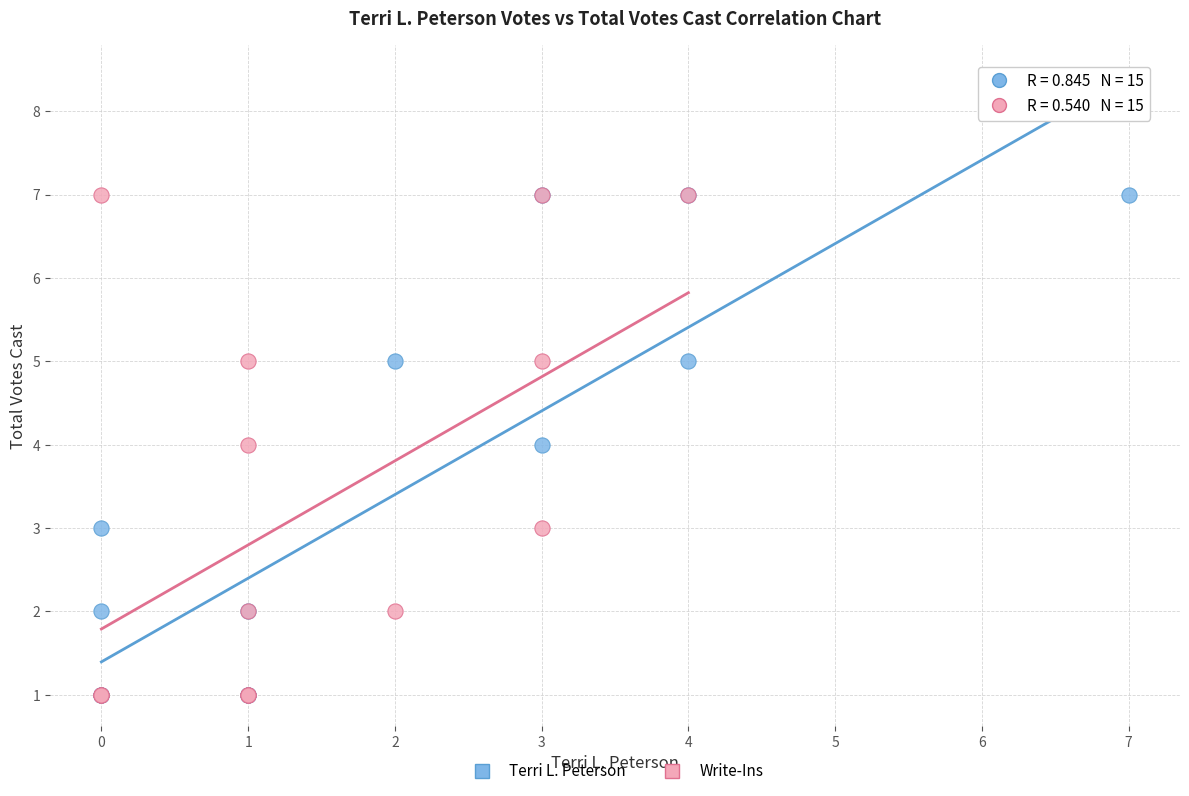

What are all the series names shown in the legend?

Terri L. Peterson, Write-Ins